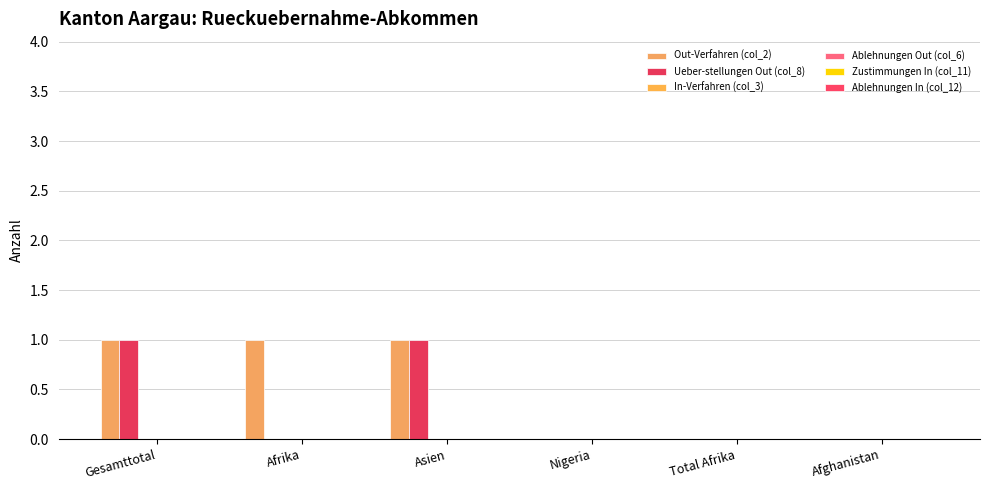

Reading right to left, transcribe all the data shown in this chart.

Out-Verfahren (col_2): 0	0	0	1	1	1
Ueber-stellungen Out (col_8): 0	0	0	1	0	1
In-Verfahren (col_3): 0	0	0	0	0	0
Ablehnungen Out (col_6): 0	0	0	0	0	0
Zustimmungen In (col_11): 0	0	0	0	0	0
Ablehnungen In (col_12): 0	0	0	0	0	0